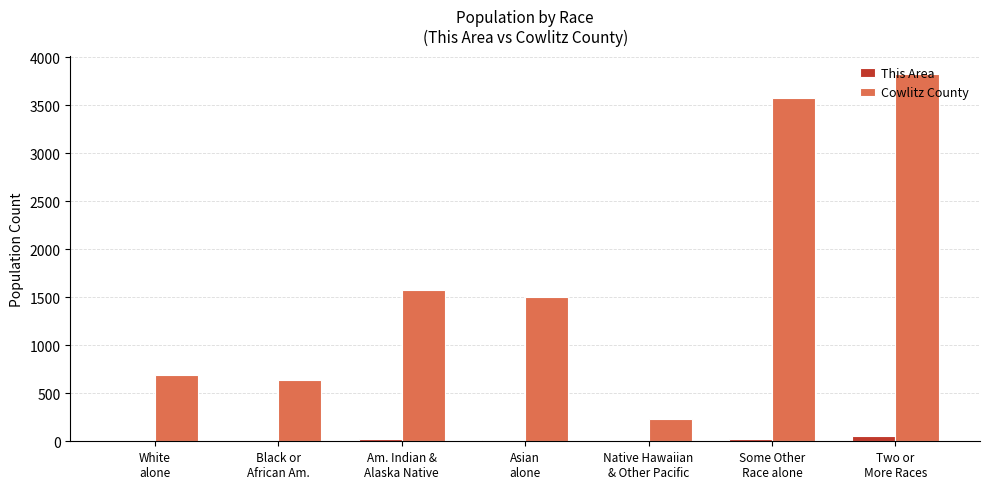

Which series has the largest total across all categories?

Cowlitz County